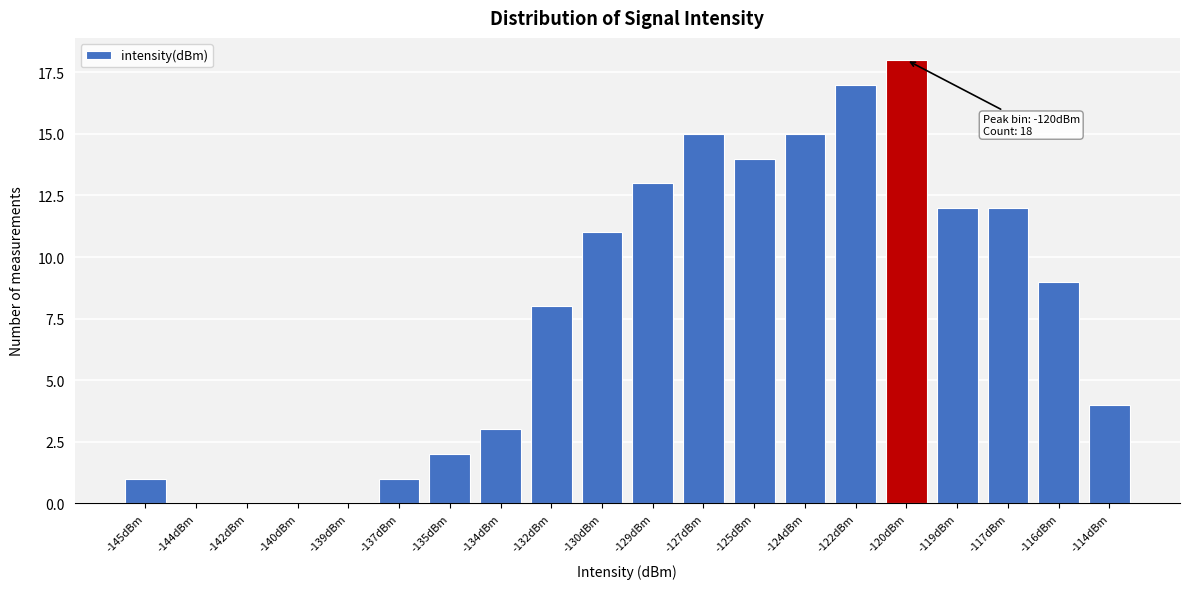

Reading left to right, list all the values displayed in this chart.

-145dBm=1	-144dBm=0	-142dBm=0	-140dBm=0	-139dBm=0	-137dBm=1	-135dBm=2	-134dBm=3	-132dBm=8	-130dBm=11	-129dBm=13	-127dBm=15	-125dBm=14	-124dBm=15	-122dBm=17	-120dBm=18	-119dBm=12	-117dBm=12	-116dBm=9	-114dBm=4